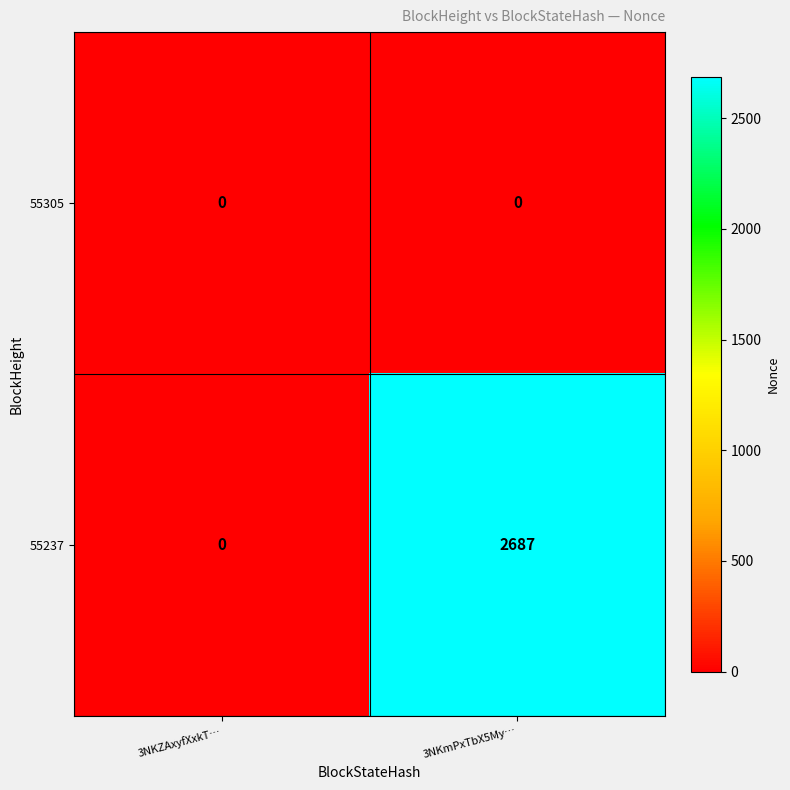

Is it true that 55237 equals 578 at 3NKmPxTbX5My…?

False